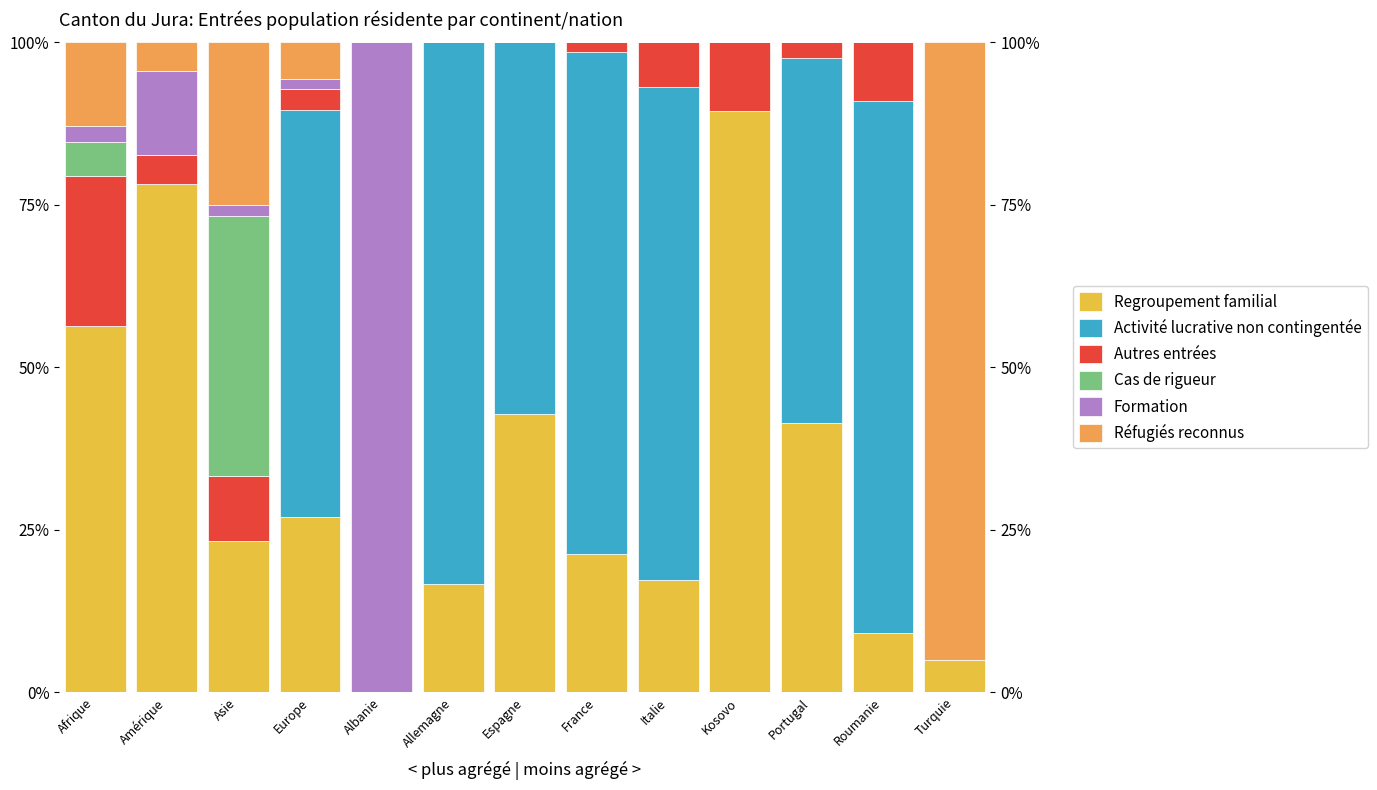

Reading left to right, what are all the values shown in this chart?

Regroupement familial: Afrique=56.4	Amérique=78.3	Asie=23.3	Europe=27.0	Albanie=0.0	Allemagne=16.7	Espagne=42.9	France=21.2	Italie=17.2	Kosovo=89.5	Portugal=41.5	Roumanie=9.1	Turquie=5.0
Activité lucrative non contingentée: Afrique=0.0	Amérique=0.0	Asie=0.0	Europe=62.6	Albanie=0.0	Allemagne=83.3	Espagne=57.1	France=77.3	Italie=75.9	Kosovo=0.0	Portugal=56.1	Roumanie=81.8	Turquie=0.0
Autres entrées: Afrique=23.1	Amérique=4.3	Asie=10.0	Europe=3.3	Albanie=0.0	Allemagne=0.0	Espagne=0.0	France=1.5	Italie=6.9	Kosovo=10.5	Portugal=2.4	Roumanie=9.1	Turquie=0.0
Cas de rigueur: Afrique=5.1	Amérique=0.0	Asie=40.0	Europe=0.0	Albanie=0.0	Allemagne=0.0	Espagne=0.0	France=0.0	Italie=0.0	Kosovo=0.0	Portugal=0.0	Roumanie=0.0	Turquie=0.0
Formation: Afrique=2.6	Amérique=13.0	Asie=1.7	Europe=1.5	Albanie=100.0	Allemagne=0.0	Espagne=0.0	France=0.0	Italie=0.0	Kosovo=0.0	Portugal=0.0	Roumanie=0.0	Turquie=0.0
Réfugiés reconnus: Afrique=12.8	Amérique=4.3	Asie=25.0	Europe=5.6	Albanie=0.0	Allemagne=0.0	Espagne=0.0	France=0.0	Italie=0.0	Kosovo=0.0	Portugal=0.0	Roumanie=0.0	Turquie=95.0